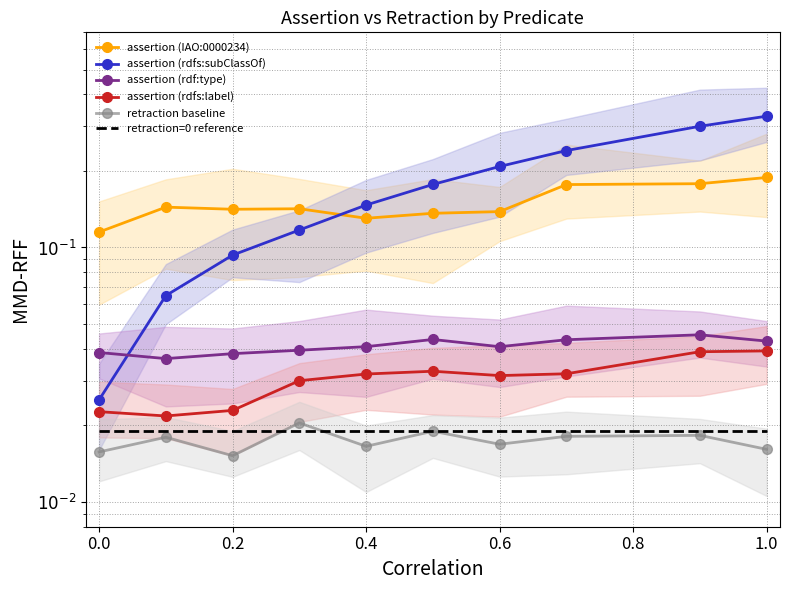

Is the value of retraction baseline at 1.0 greater than the value of assertion (IAO:0000234) at 0.8?

No